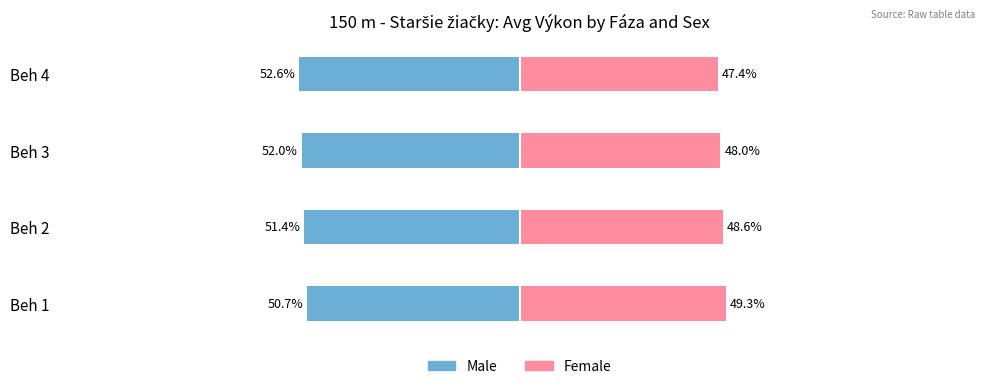

How many groups of bars are there?

4